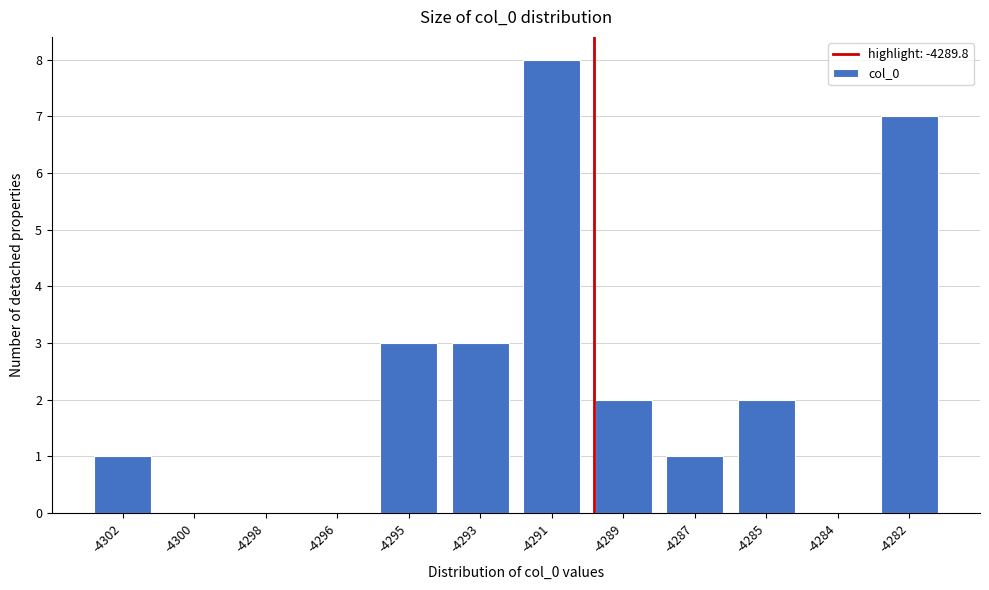

Reading left to right, transcribe all the data shown in this chart.

-4302=1	-4300=0	-4298=0	-4296=0	-4295=3	-4293=3	-4291=8	-4289=2	-4287=1	-4285=2	-4284=0	-4282=7